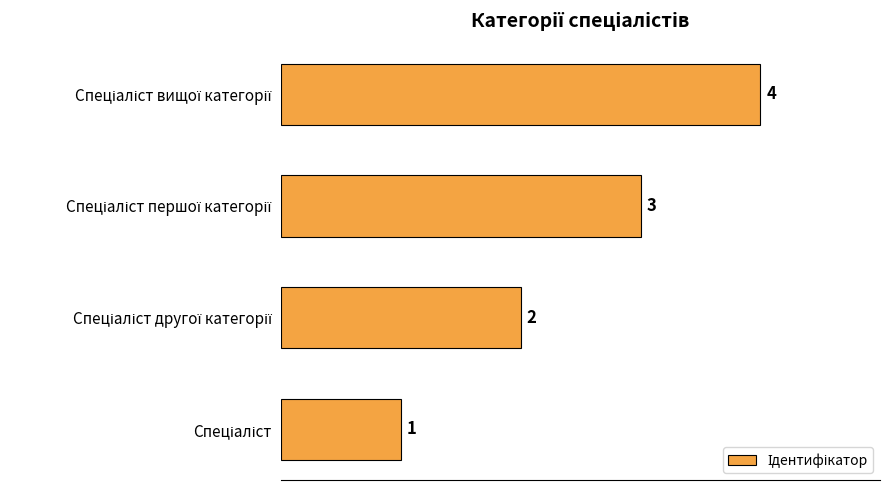

How many bars are there in total?

4